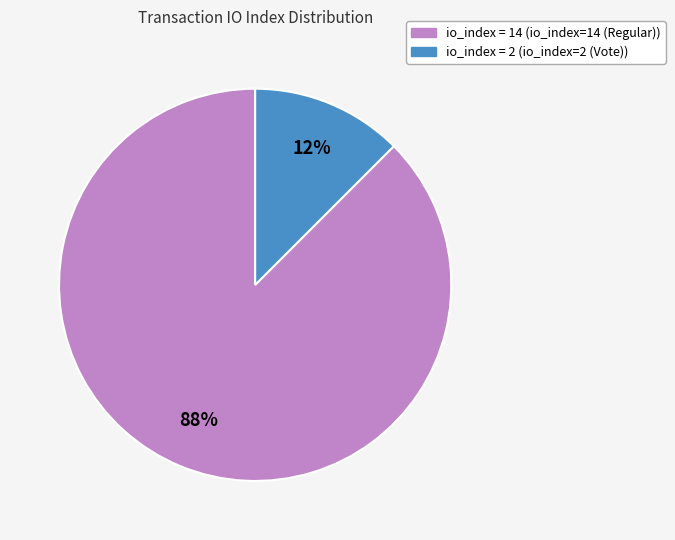

Is there a majority slice in this chart?

Yes